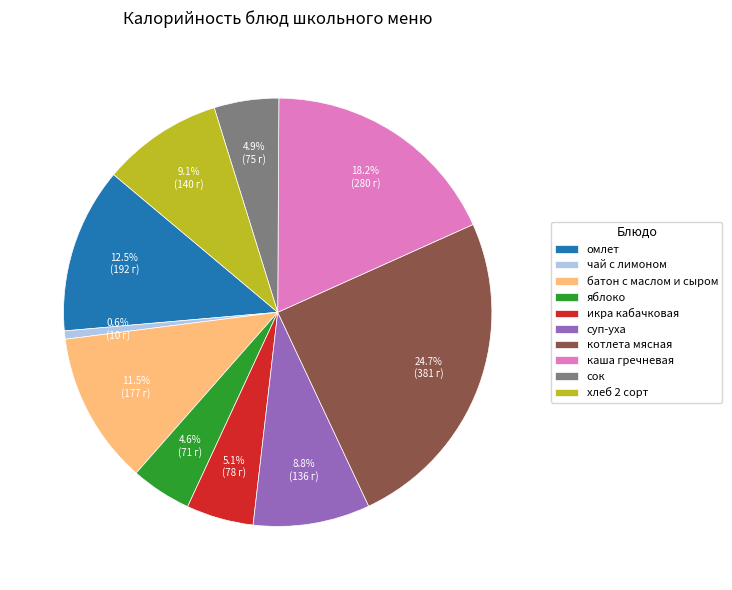

To the nearest percent, what portion does котлета мясная represent?

25%